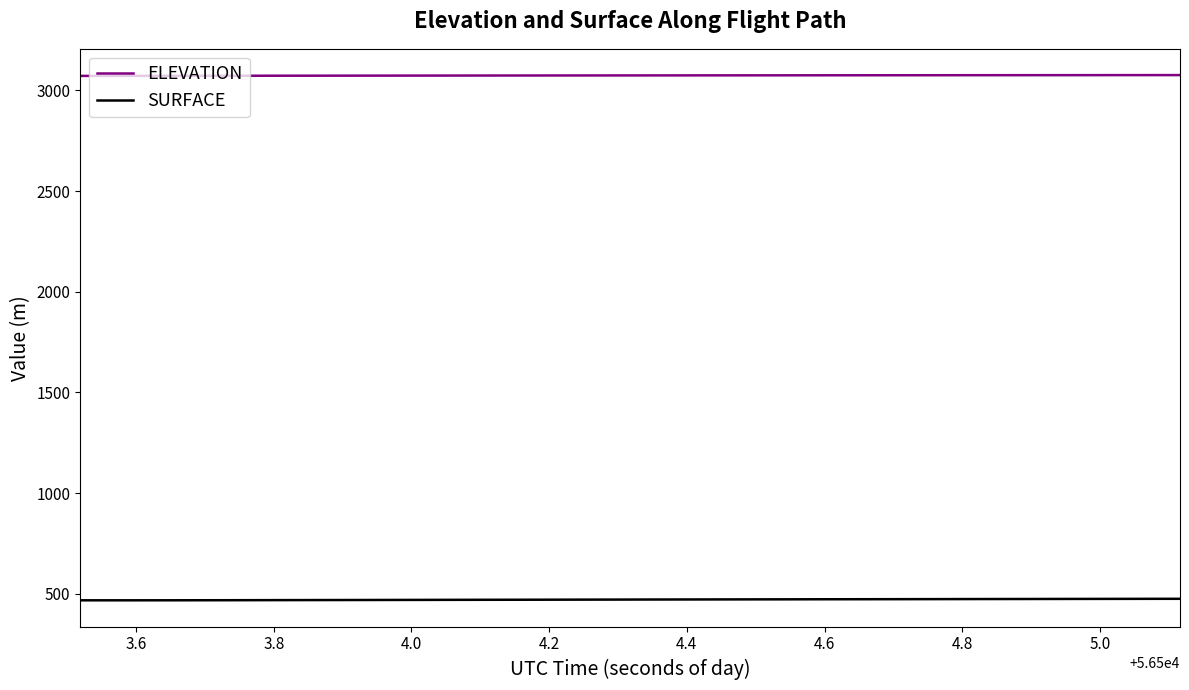

What is the highest value of the ELEVATION series?

3076.1